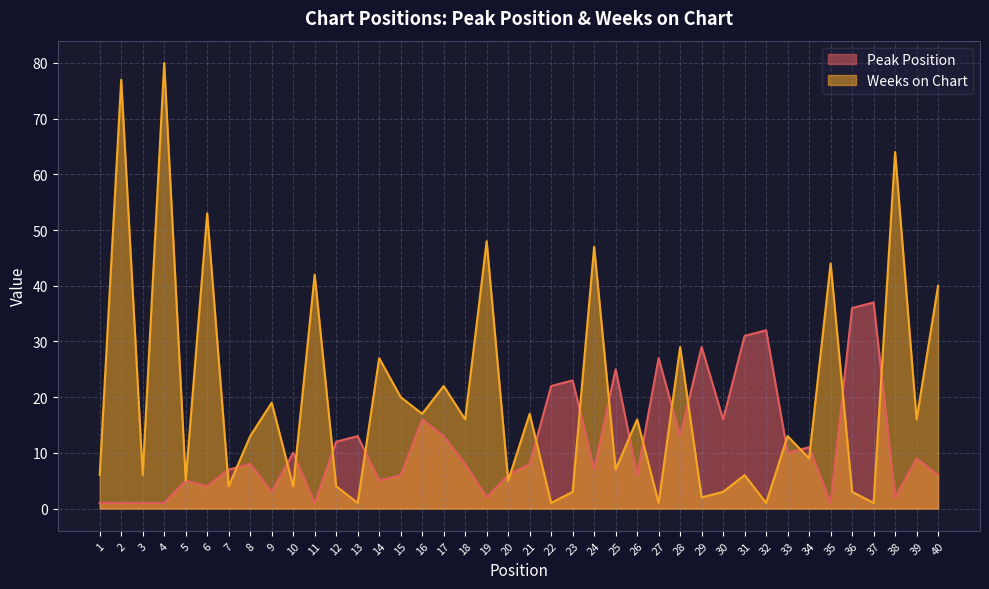

The Peak Position series shows 3 at 9. True or false?

True